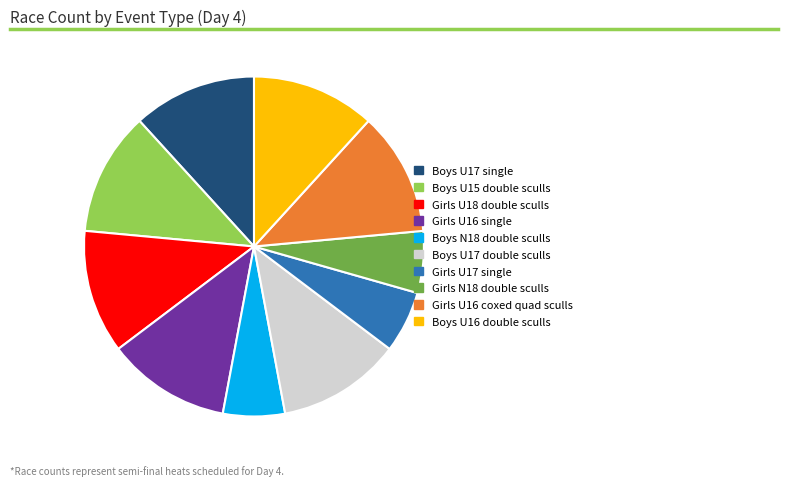

Is it true that Boys U16 double sculls is 12% of the pie?

True